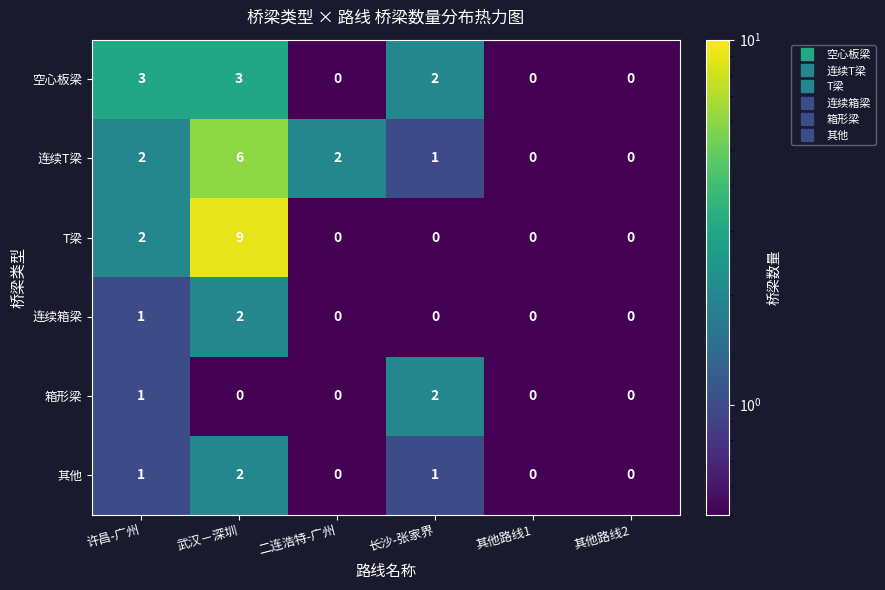

What is the sum of all 连续箱梁 values?

3